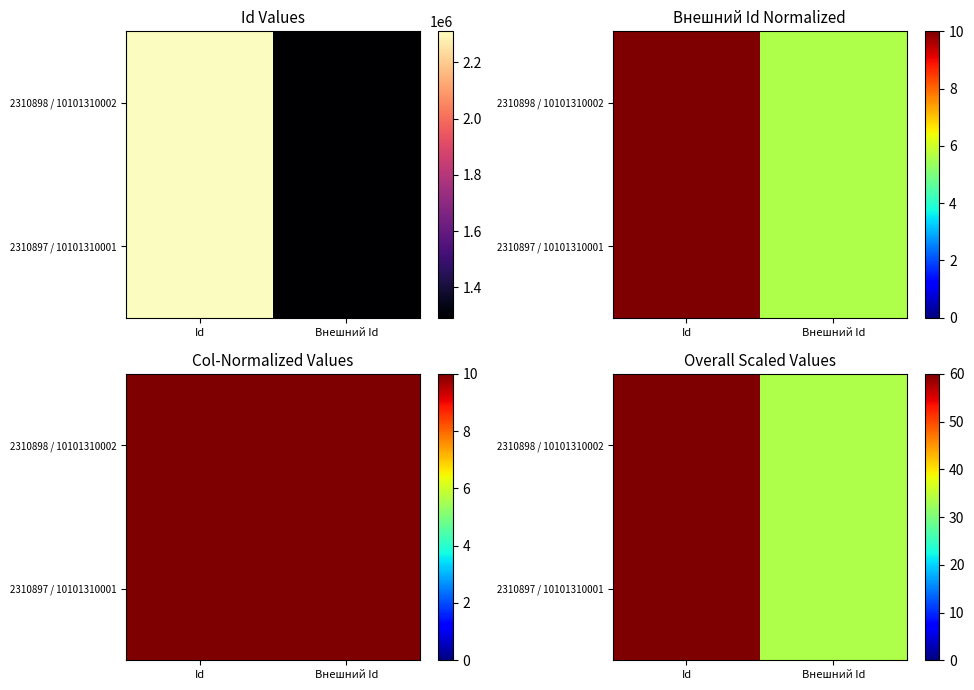

Rank the series by their average value, from lowest to highest.

2310897 / 10101310001, 2310898 / 10101310002